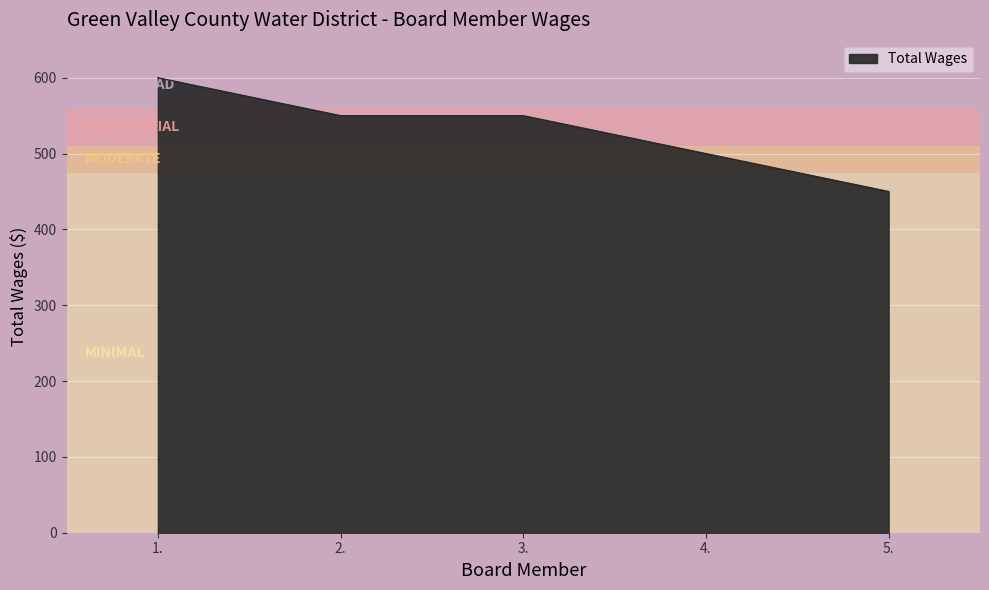

What is the change in value from 3. to 5.?

-100